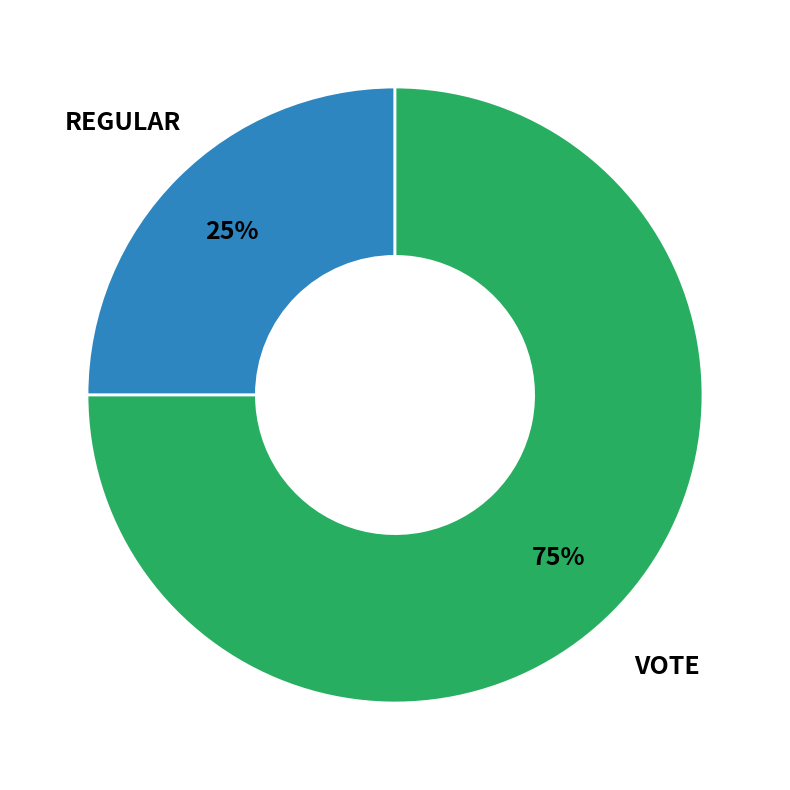

Is there any slice that represents more than half of the pie?

Yes